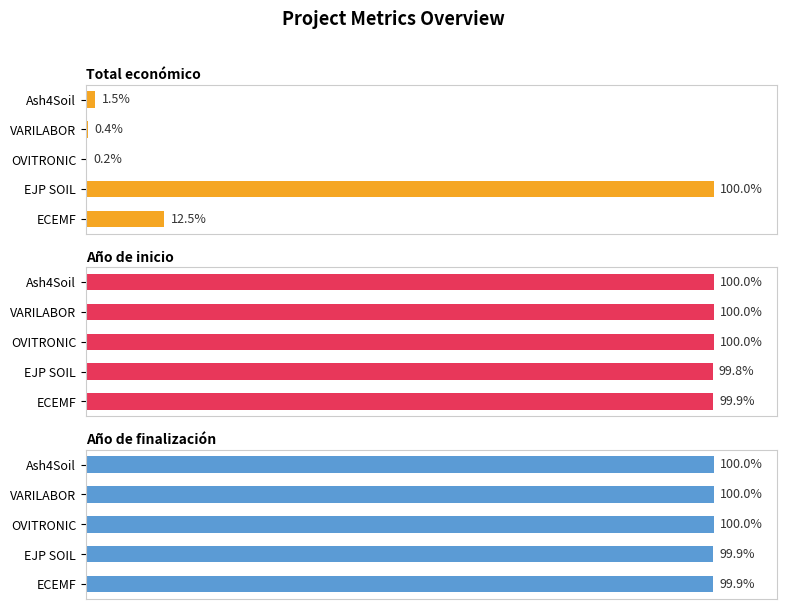

What value does the Año de finalización series have at Ash4Soil?

100.0